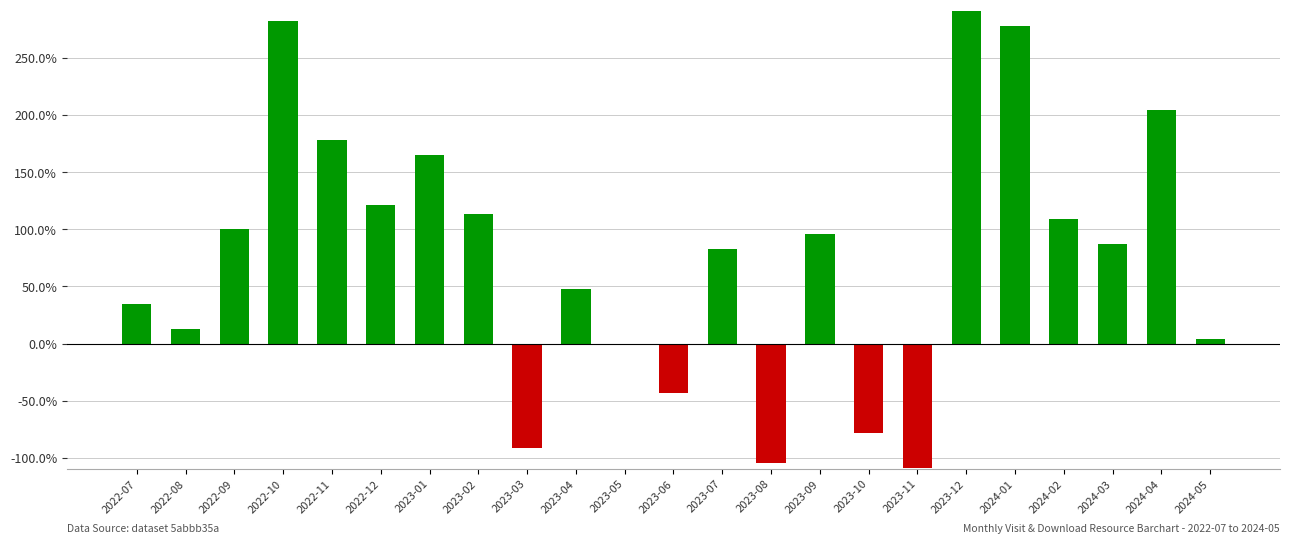

Reading left to right, list all the values displayed in this chart.

0.3	0.1	1.0	2.8	1.8	1.2	1.7	1.1	-0.9	0.5	0.0	-0.4	0.8	-1.0	1.0	-0.8	-1.1	2.9	2.8	1.1	0.9	2.0	0.0